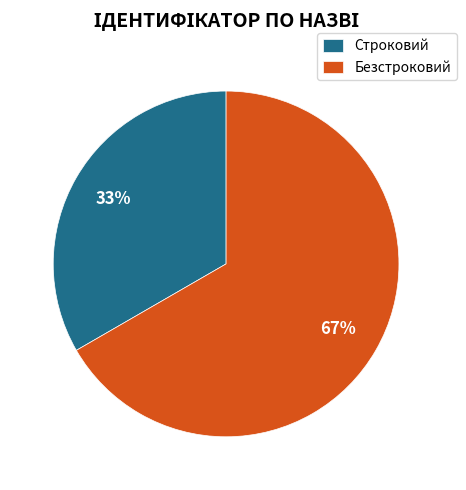

Combined, do Безстроковий and Строковий account for over 50%?

Yes